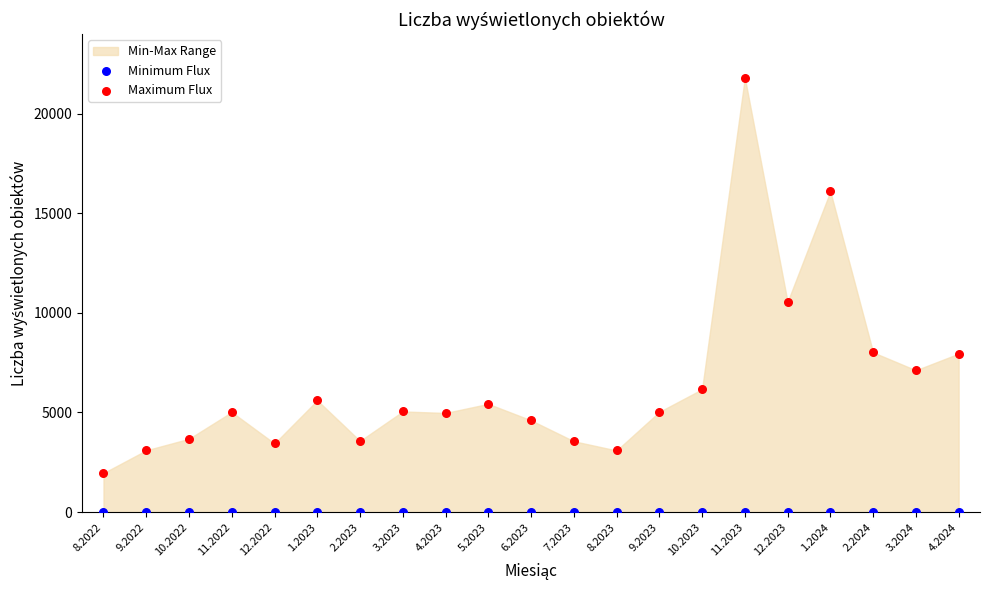

Which series reaches the maximum Y coordinate?

Maximum Flux